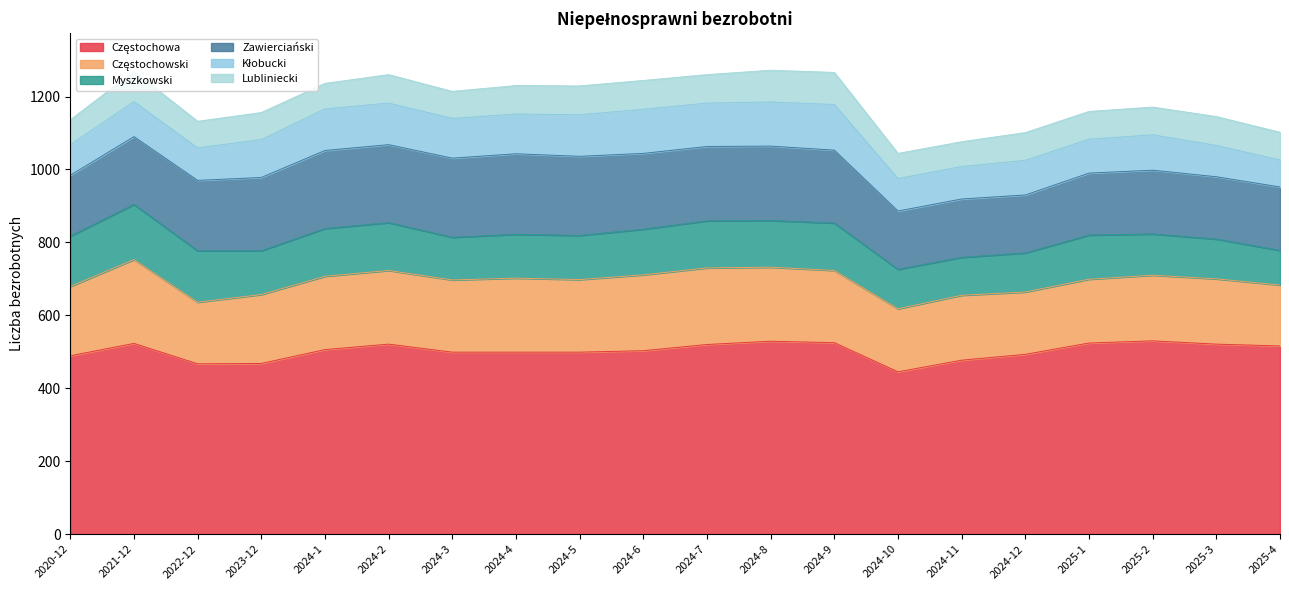

What is the greatest value displayed?

530